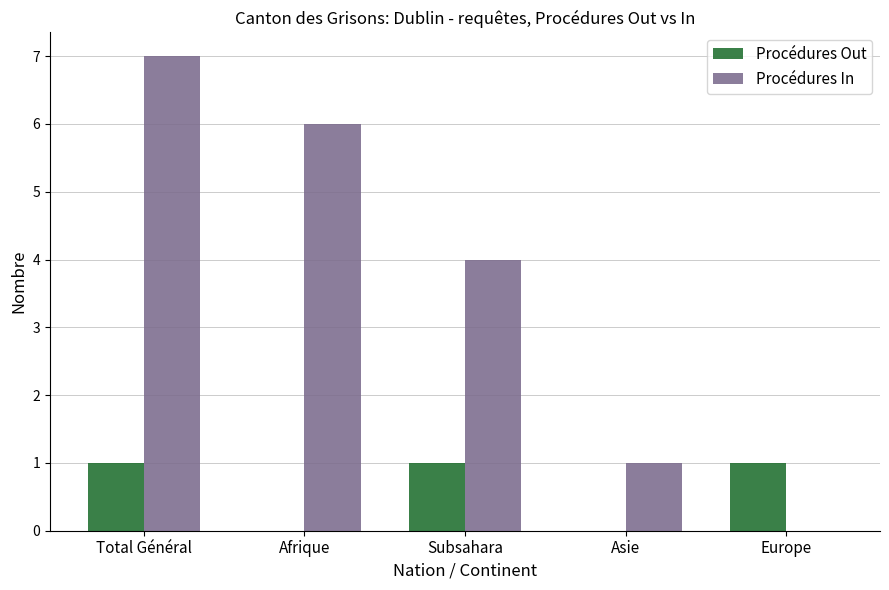

Reading left to right, extract all data points from this chart.

Procédures Out: Total Général=1	Afrique=0	Subsahara=1	Asie=0	Europe=1
Procédures In: Total Général=7	Afrique=6	Subsahara=4	Asie=1	Europe=0